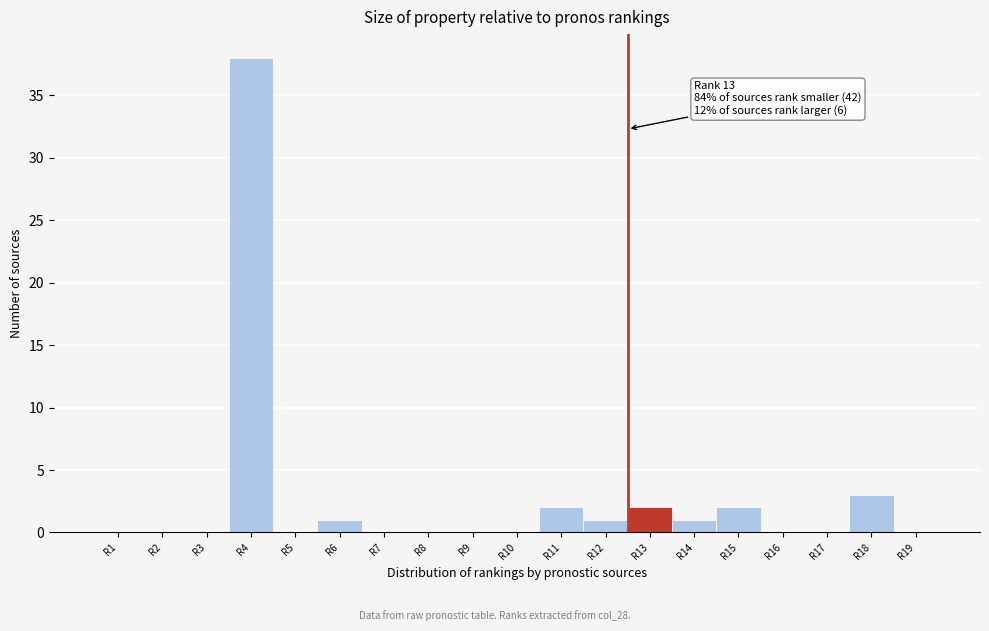

Reading left to right, extract all data points from this chart.

R1=0	R2=0	R3=0	R4=38	R5=0	R6=1	R7=0	R8=0	R9=0	R10=0	R11=2	R12=1	R13=2	R14=1	R15=2	R16=0	R17=0	R18=3	R19=0